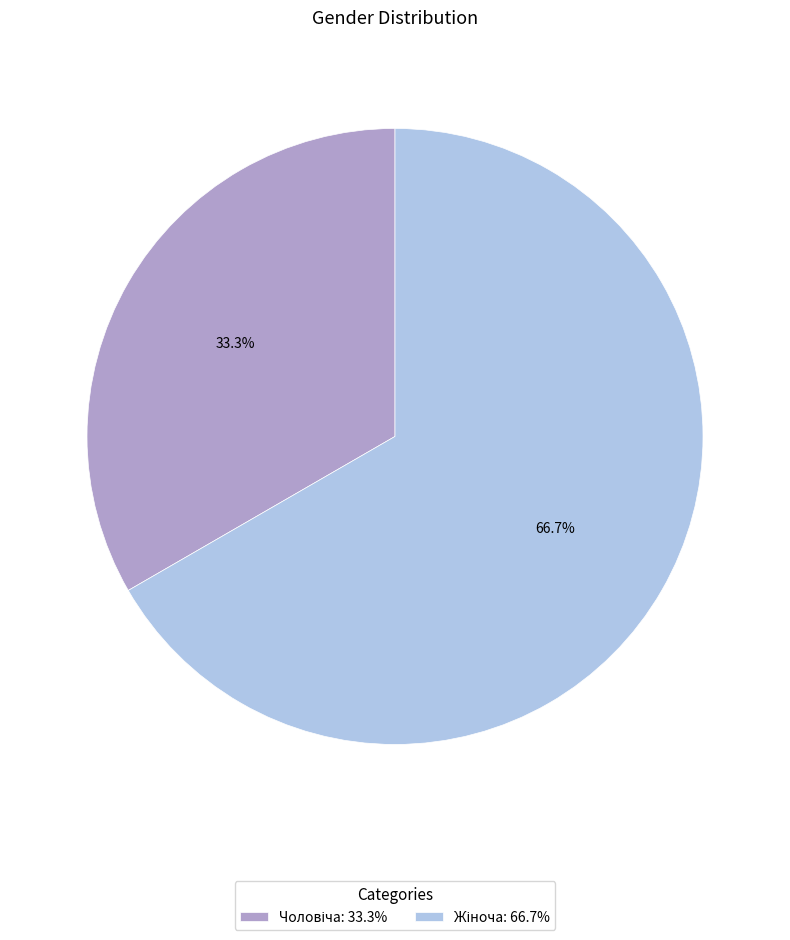

To the nearest percent, what is the difference between the Чоловіча and Жіноча slice percentages?

33%